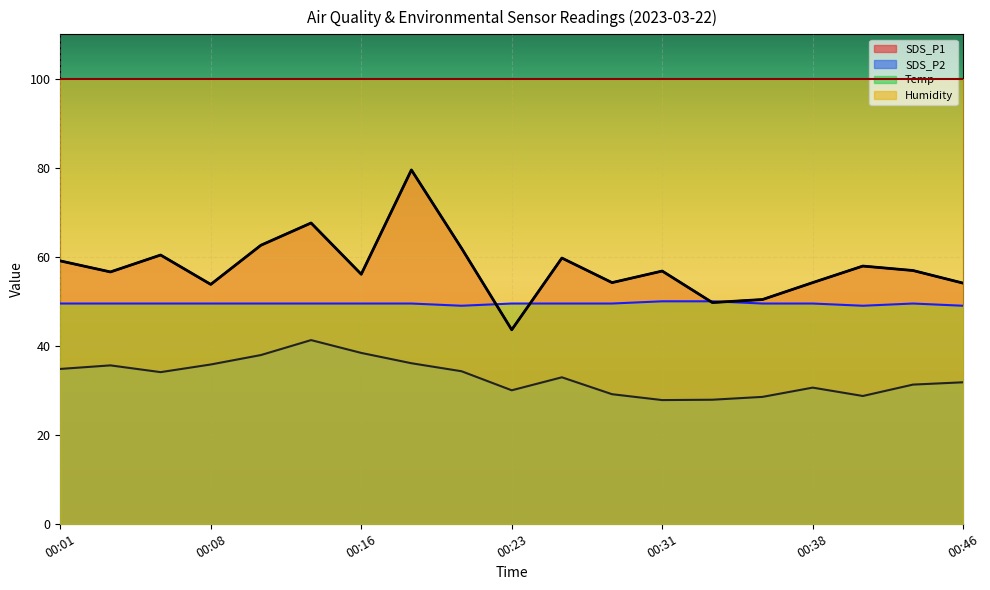

Reading left to right, extract all data points from this chart.

SDS_P1: 00:01=59.1	00:03=56.6	00:06=60.4	00:08=53.8	00:11=62.6	00:13=67.6	00:16=56.1	00:18=79.5	00:20=61.9	00:23=43.6	00:25=59.7	00:28=54.2	00:31=56.8	00:33=49.7	00:36=50.4	00:38=54.2	00:41=57.9	00:43=56.9	00:46=54.1
SDS_P2: 00:01=34.8	00:03=35.6	00:06=34.1	00:08=35.8	00:11=37.9	00:13=41.3	00:16=38.4	00:18=36.1	00:20=34.3	00:23=30.0	00:25=32.9	00:28=29.1	00:31=27.8	00:33=27.9	00:36=28.5	00:38=30.6	00:41=28.7	00:43=31.3	00:46=31.8
Temp: 00:01=49.5	00:03=49.5	00:06=49.5	00:08=49.5	00:11=49.5	00:13=49.5	00:16=49.5	00:18=49.5	00:20=49.0	00:23=49.5	00:25=49.5	00:28=49.5	00:31=50.0	00:33=50.0	00:36=49.5	00:38=49.5	00:41=49.0	00:43=49.5	00:46=49.0